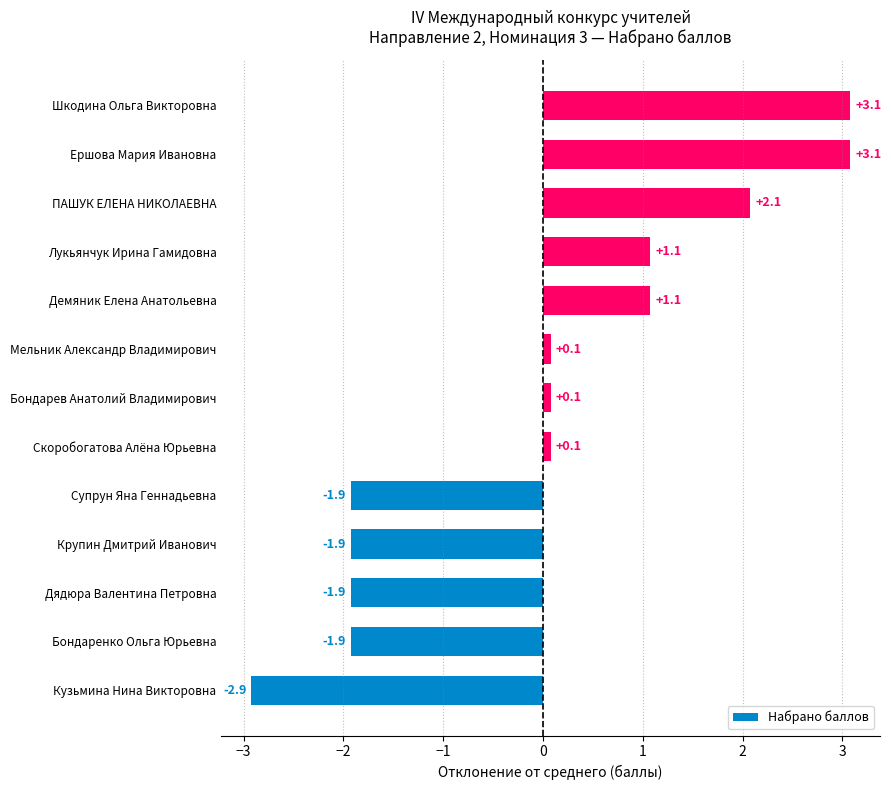

Does the chart contain any negative values?

Yes